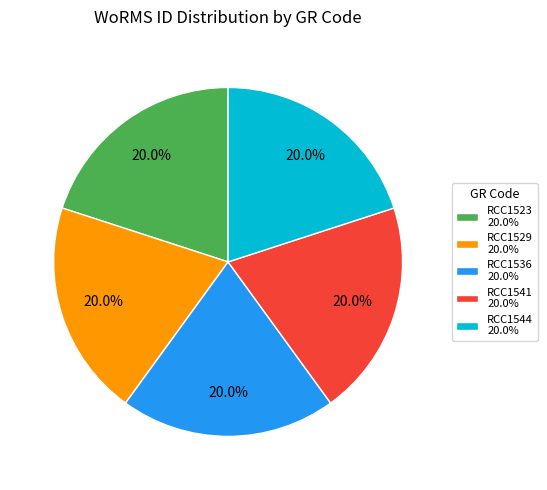

Does RCC1544 represent more than half of the total?

No